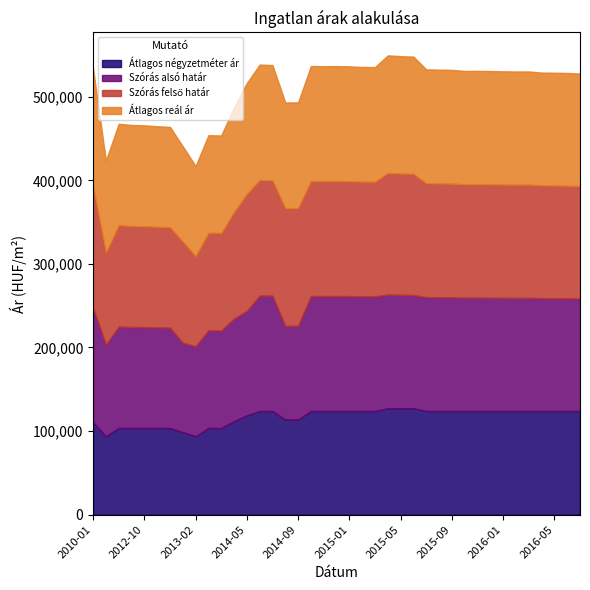

Reading right to left, transcribe all the data shown in this chart.

Átlagos négyzetméter ár: 2016-07=124000	2016-06=124000	2016-05=124000	2016-04=124000	2016-03=124000	2016-02=124000	2016-01=124000	2015-12=124000	2015-11=124000	2015-10=124000	2015-09=124000	2015-08=124000	2015-07=124000	2015-06=127384	2015-05=127384	2015-04=127384	2015-03=124000	2015-02=124000	2015-01=124000	2014-12=124000	2014-11=124000	2014-10=124000	2014-09=113829	2014-08=113829	2014-07=124000	2014-06=124000	2014-05=118750	2014-04=111869	2013-10=103658	2013-09=103658	2013-02=93750	2013-01=98704	2012-12=103658	2012-11=103658	2012-10=103658	2012-09=103658	2012-08=103658	2012-07=93750	2010-01=110567
Szórás alsó határ: 2016-07=134584	2016-06=134816	2016-05=134915	2016-04=134982	2016-03=135415	2016-02=135415	2016-01=135481	2015-12=135582	2015-11=135649	2015-10=135615	2015-09=136053	2015-08=136154	2015-07=136255	2015-06=135431	2015-05=135606	2015-04=135921	2015-03=137175	2015-02=137209	2015-01=137450	2014-12=137553	2014-11=137519	2014-10=137588	2014-09=112110	2014-08=112046	2014-07=137968	2014-06=138177	2014-05=125136	2014-04=122794	2013-10=116684	2013-09=116774	2013-02=107780	2013-01=107002	2012-12=120106	2012-11=120359	2012-10=120707	2012-09=120866	2012-08=121346	2012-07=109951	2010-01=136292
Szórás felső határ: 2016-07=134584	2016-06=134816	2016-05=134915	2016-04=134982	2016-03=135415	2016-02=135415	2016-01=135481	2015-12=135582	2015-11=135649	2015-10=135615	2015-09=136053	2015-08=136154	2015-07=136255	2015-06=145003	2015-05=145178	2015-04=145493	2015-03=137175	2015-02=137209	2015-01=137450	2014-12=137553	2014-11=137519	2014-10=137588	2014-09=140876	2014-08=140812	2014-07=137968	2014-06=138177	2014-05=139984	2014-04=127406	2013-10=116684	2013-09=116774	2013-02=107780	2013-01=121014	2012-12=120106	2012-11=120359	2012-10=120707	2012-09=120866	2012-08=121346	2012-07=109951	2010-01=145864
Átlagos reál ár: 2016-07=134584	2016-06=134816	2016-05=134915	2016-04=134982	2016-03=135415	2016-02=135415	2016-01=135481	2015-12=135582	2015-11=135649	2015-10=135615	2015-09=136053	2015-08=136154	2015-07=136255	2015-06=140217	2015-05=140392	2015-04=140707	2015-03=137175	2015-02=137209	2015-01=137450	2014-12=137553	2014-11=137519	2014-10=137588	2014-09=126493	2014-08=126429	2014-07=137968	2014-06=138177	2014-05=132560	2014-04=125100	2013-10=116684	2013-09=116774	2013-02=107780	2013-01=114008	2012-12=120106	2012-11=120359	2012-10=120707	2012-09=120866	2012-08=121346	2012-07=109951	2010-01=141078